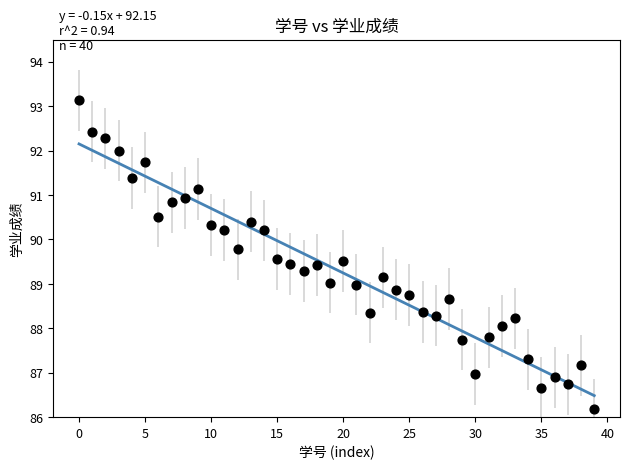

What is the range of Y values (max minus min)?

7.0